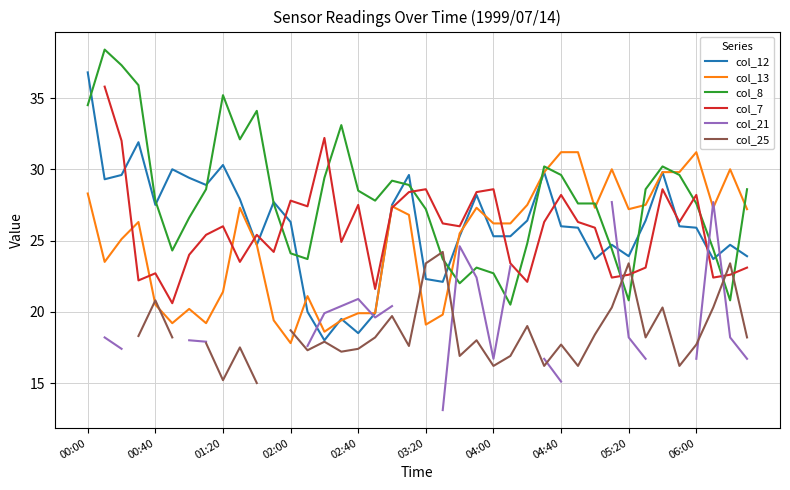

How many intersections are there between col_25 and col_13?

5